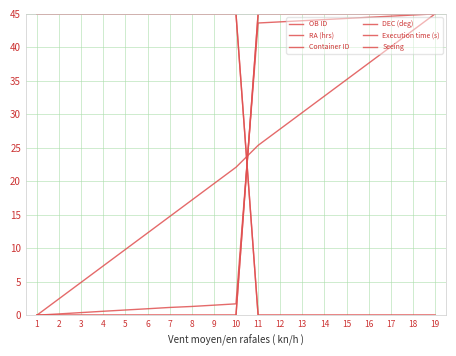

Does the chart display data point markers on the line(s)?

No